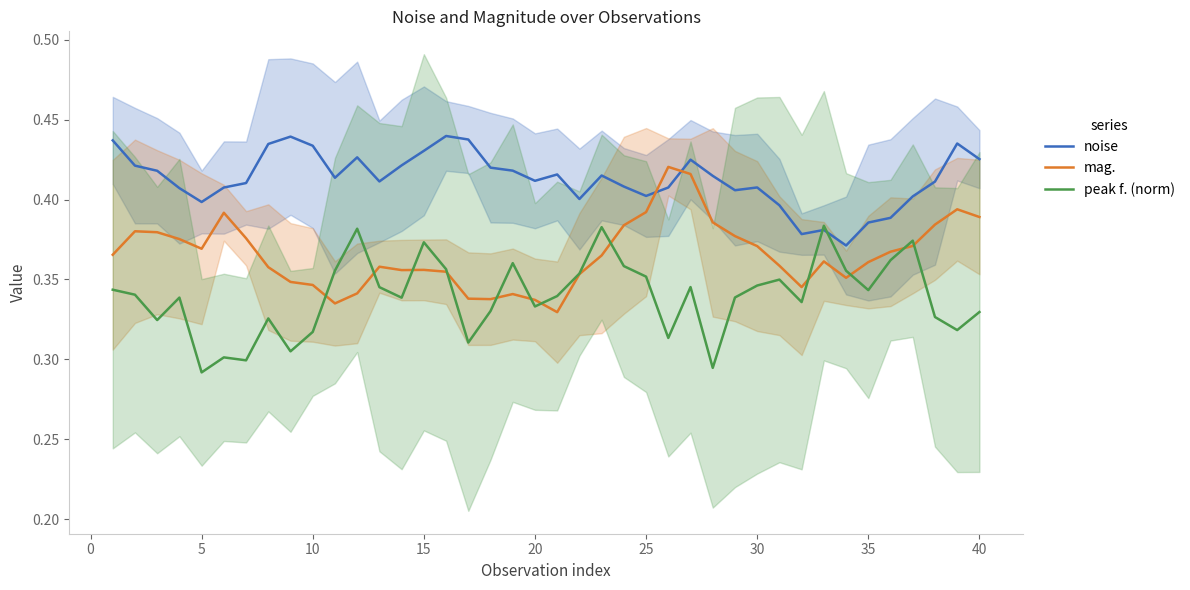

How many times do mag. and peak f. (norm) cross each other?

12